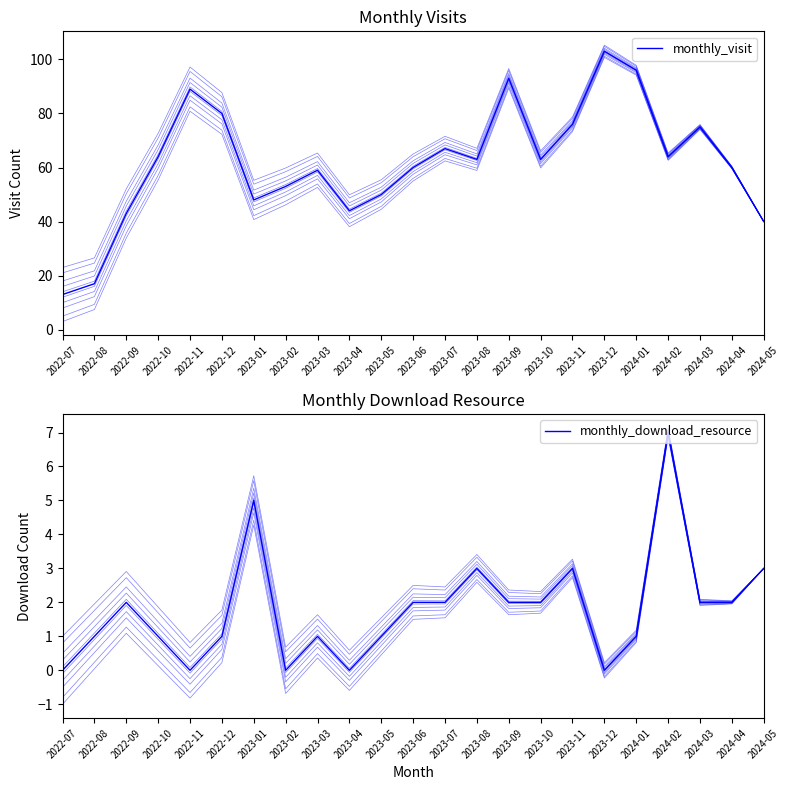

At which label does monthly_download_resource reach its peak?

2024-02